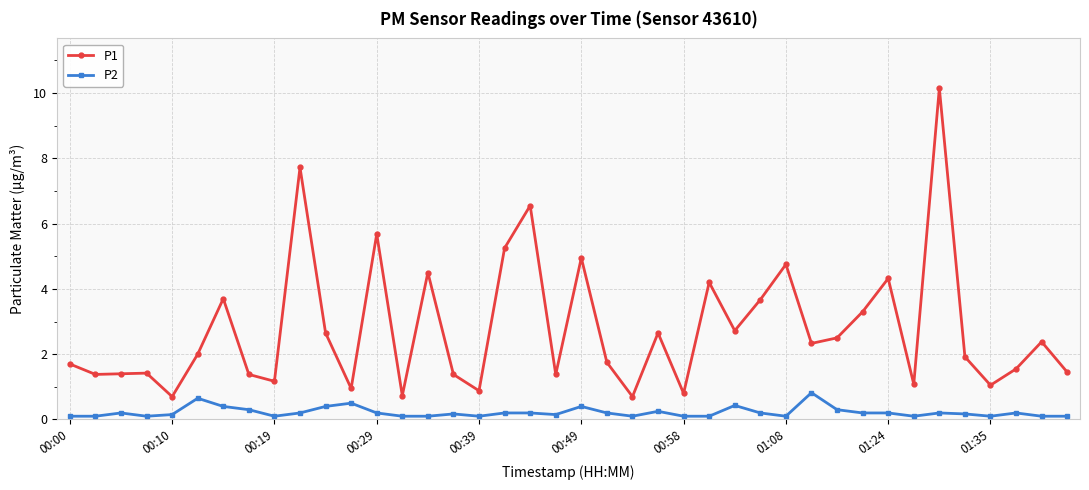

Which series has the largest range (max minus min)?

P1